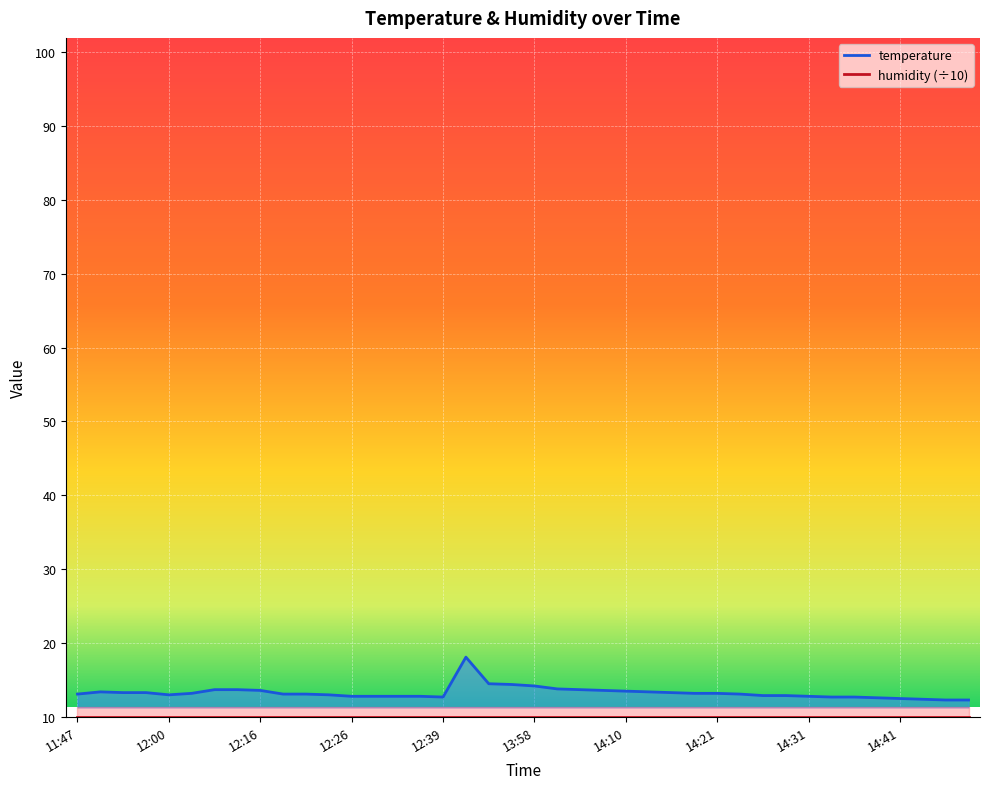

Which label corresponds to the largest value in the chart?

12:59